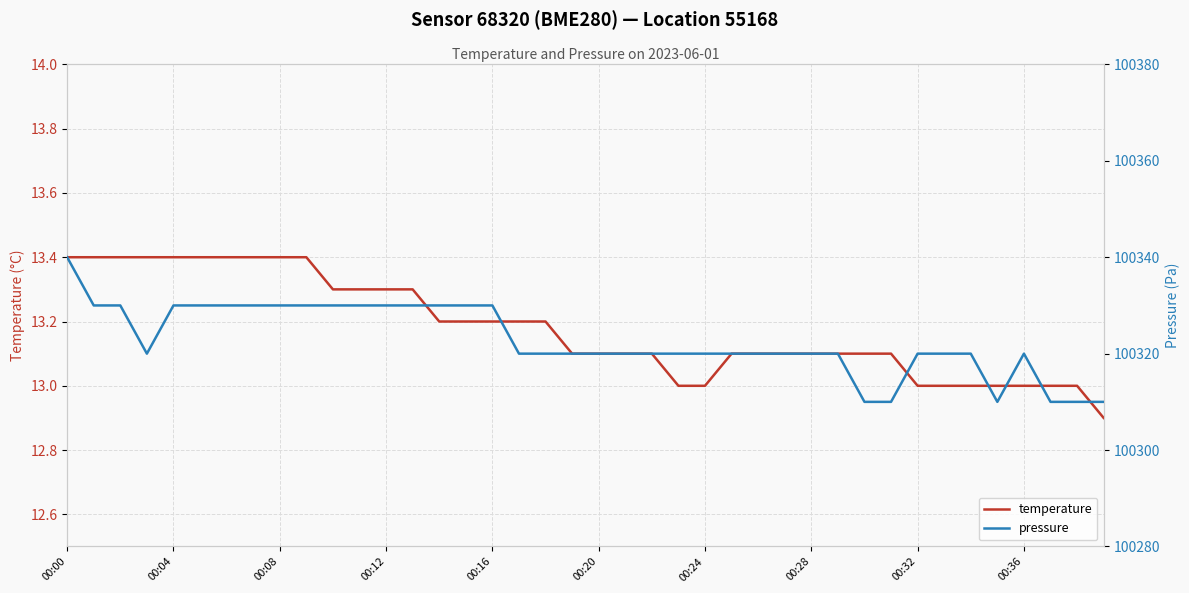

What is the spread (max minus min) of values at 10?

100316.7